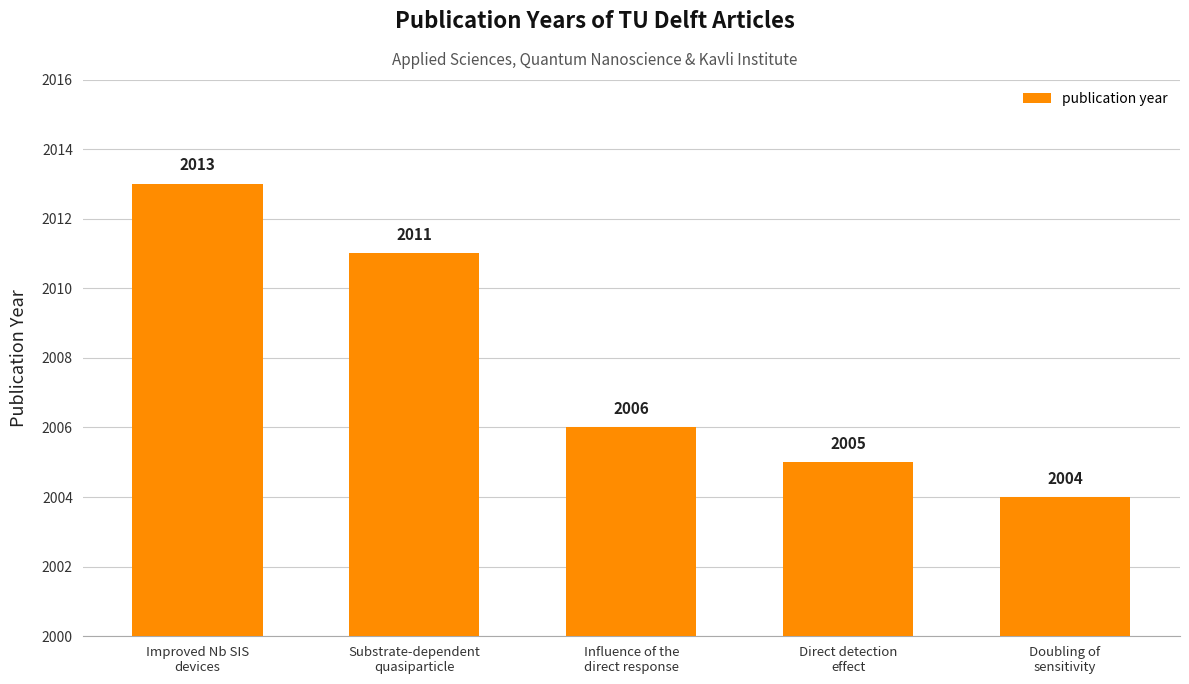

Reading right to left, transcribe all the data shown in this chart.

Doubling of
sensitivity=2004	Direct detection
effect=2005	Influence of the
direct response=2006	Substrate-dependent
quasiparticle=2011	Improved Nb SIS
devices=2013